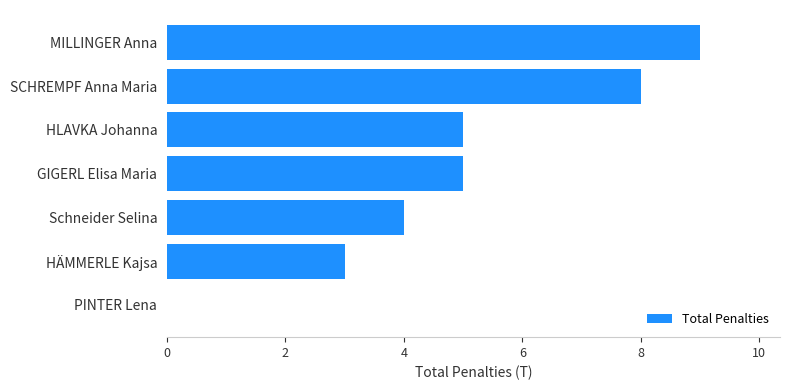

Which label corresponds to the largest value in the chart?

MILLINGER Anna